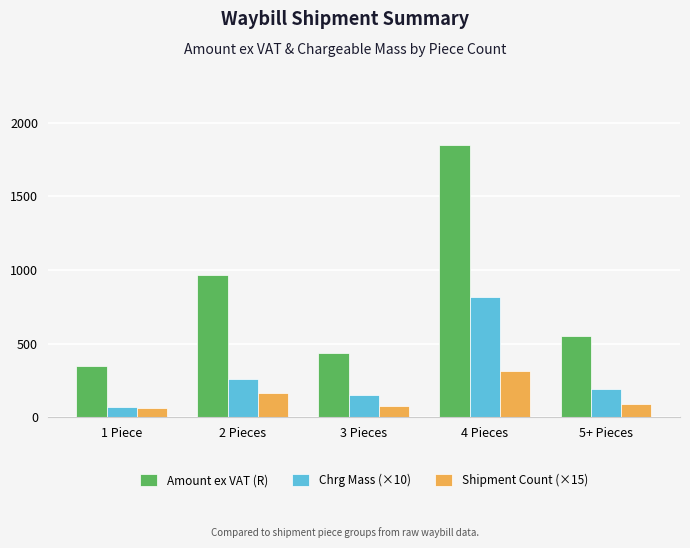

The value of Chrg Mass (×10) at 1 Piece is 70.0. True or false?

True